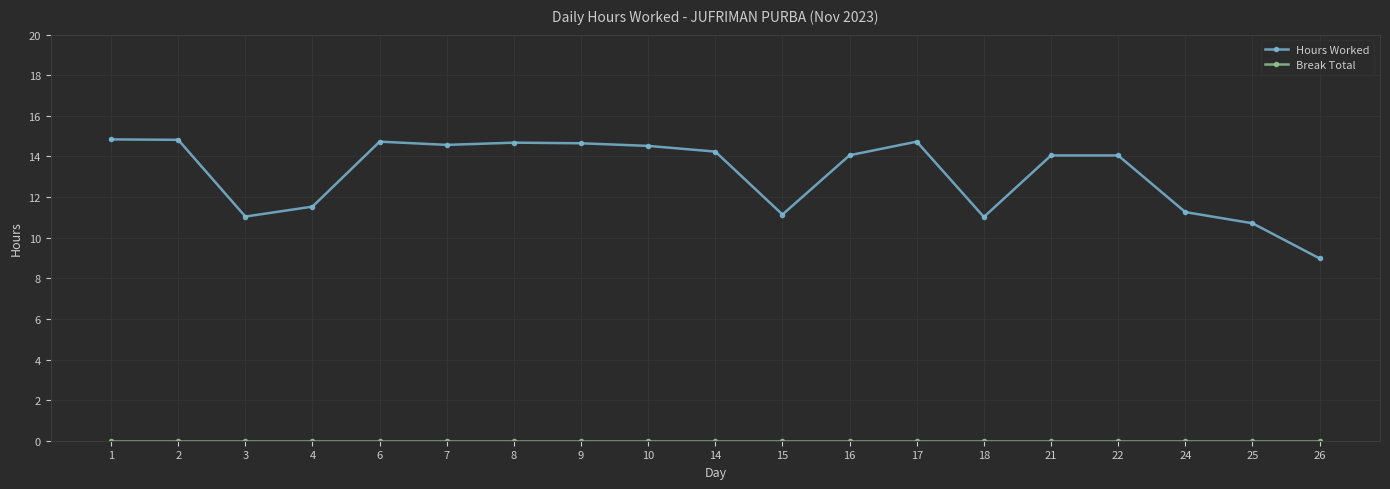

What is the value of the Hours Worked point at the 16th from the left?

14.1